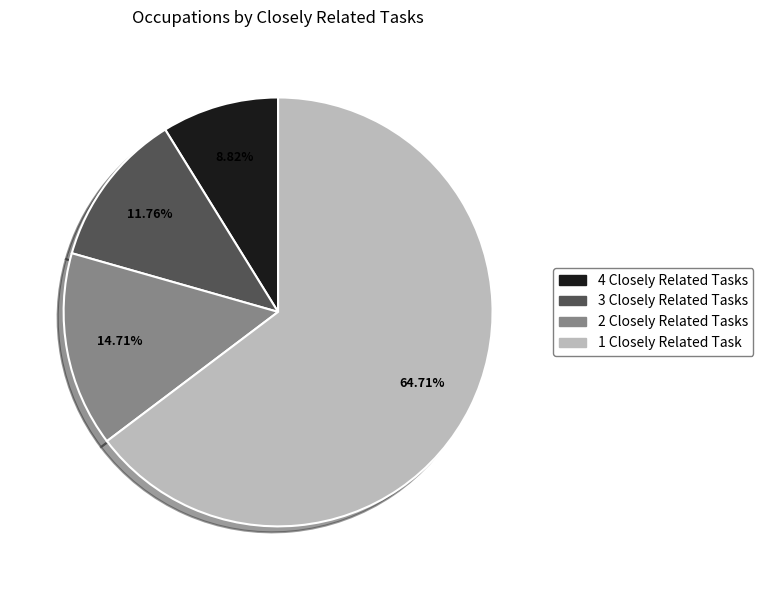

Is there a majority slice in this chart?

Yes